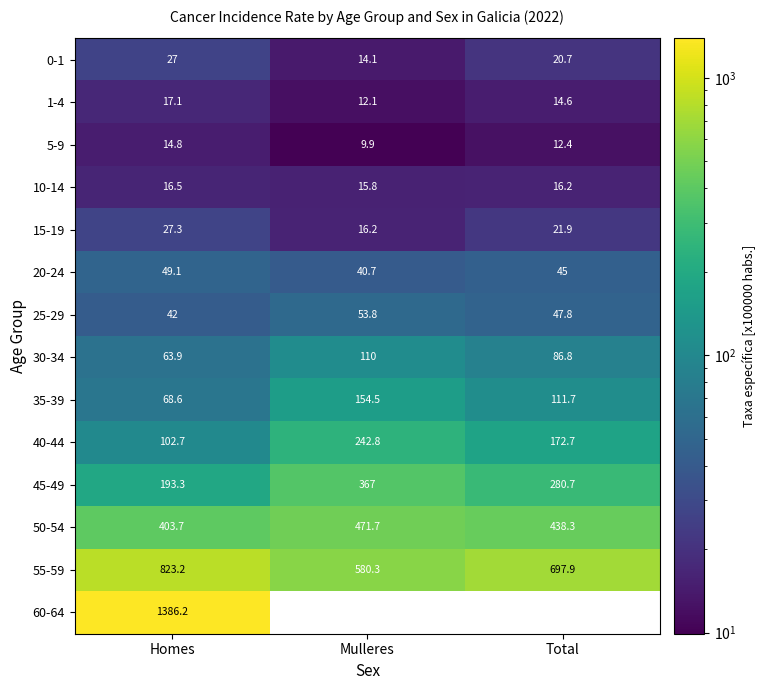

What is the maximum value shown in the chart?

1386.2